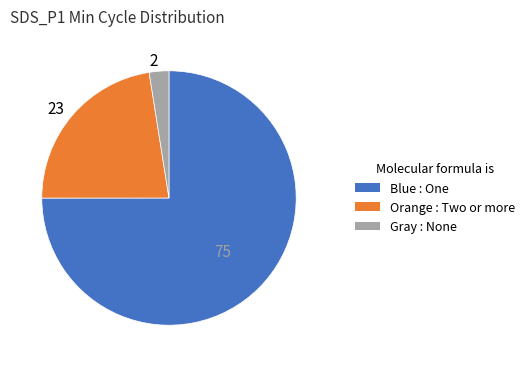

The 2 slice represents 2% of the pie. True or false?

True